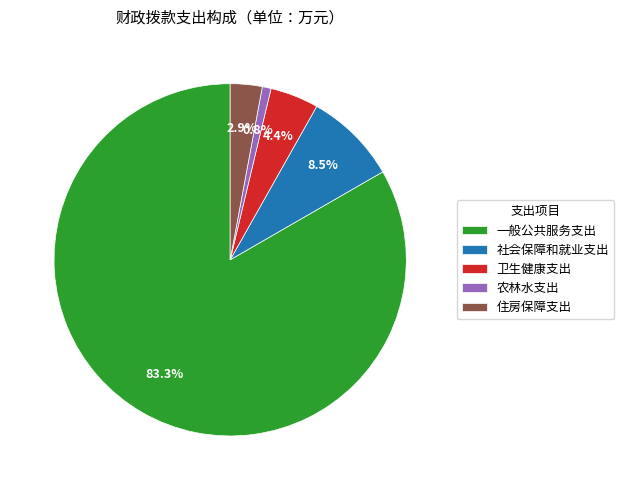

Which has a higher value, 社会保障和就业支出 or 一般公共服务支出?

一般公共服务支出